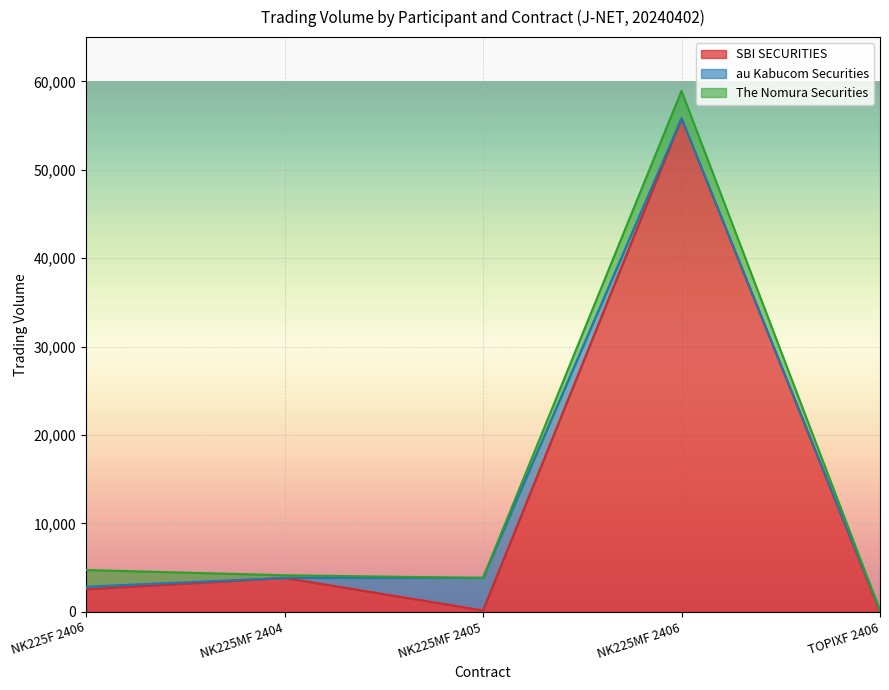

Reading left to right, extract all data points from this chart.

SBI SECURITIES: NK225F 2406=2544	NK225MF 2404=3836	NK225MF 2405=158	NK225MF 2406=55814	TOPIXF 2406=4
au Kabucom Securities: NK225F 2406=294	NK225MF 2404=2	NK225MF 2405=3682	NK225MF 2406=2	TOPIXF 2406=140
The Nomura Securities: NK225F 2406=1891	NK225MF 2404=296	NK225MF 2405=0	NK225MF 2406=3096	TOPIXF 2406=0